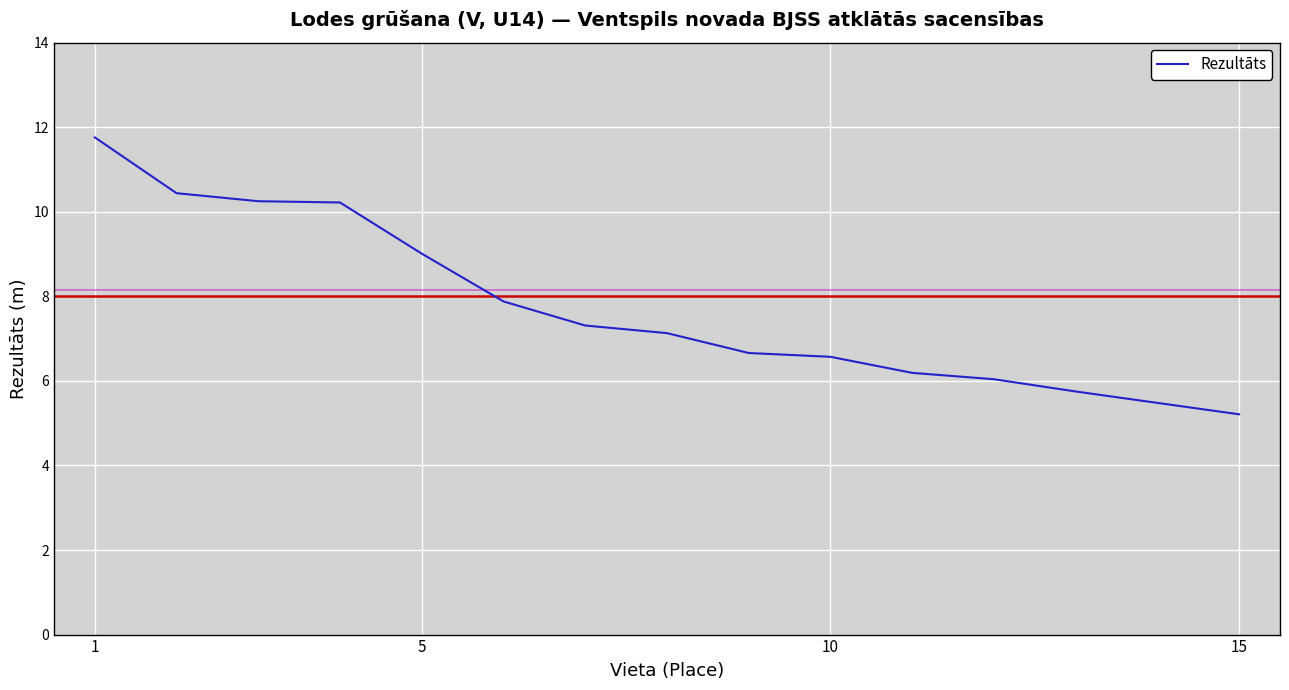

What is the minimum value shown in the chart?

5.2